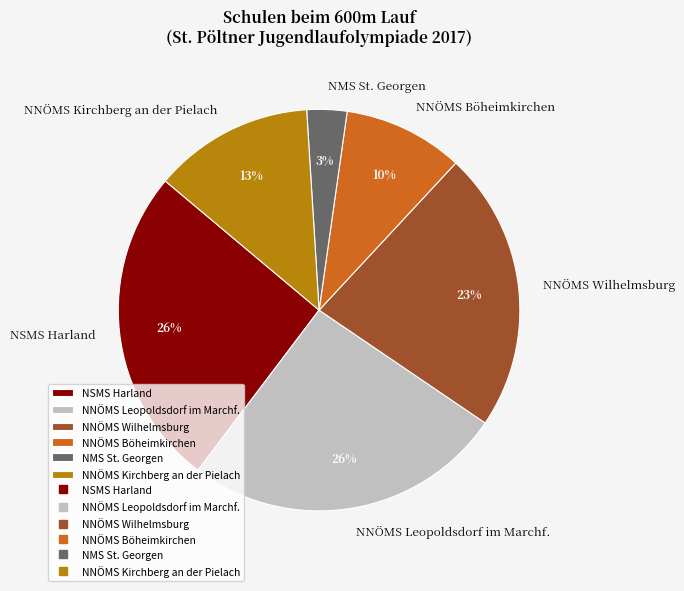

True or false: NNÖMS Böheimkirchen accounts for 4% of the total.

False